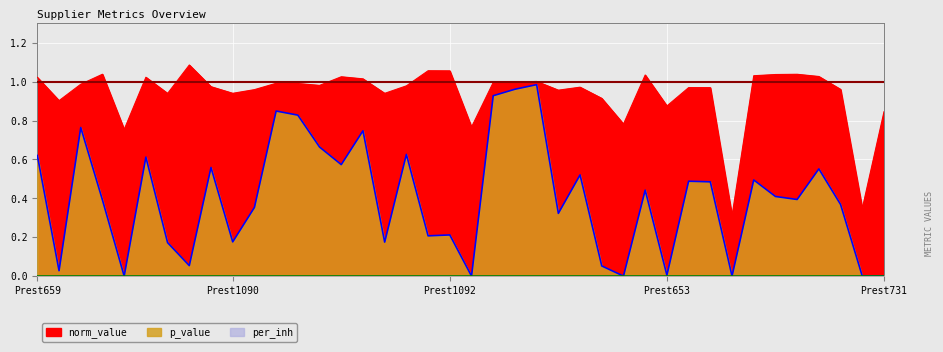

Rank the series by their average value, from lowest to highest.

p_value, norm_value